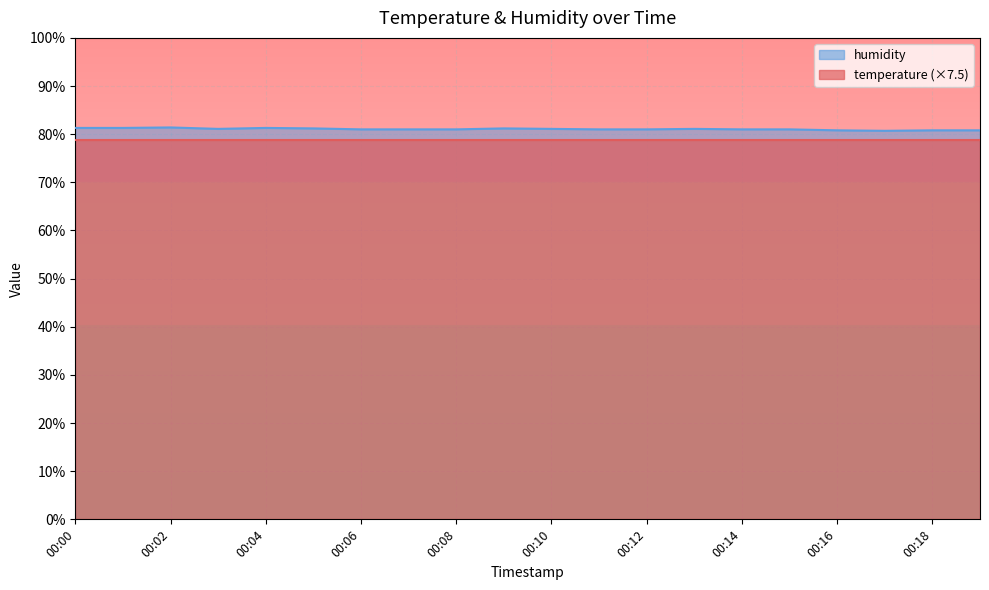

List the labels in order of value, smallest first.

00:17, 00:16, 00:18, 00:19, 00:06, 00:07, 00:08, 00:11, 00:12, 00:14, 00:15, 00:03, 00:10, 00:13, 00:05, 00:09, 00:00, 00:01, 00:04, 00:02